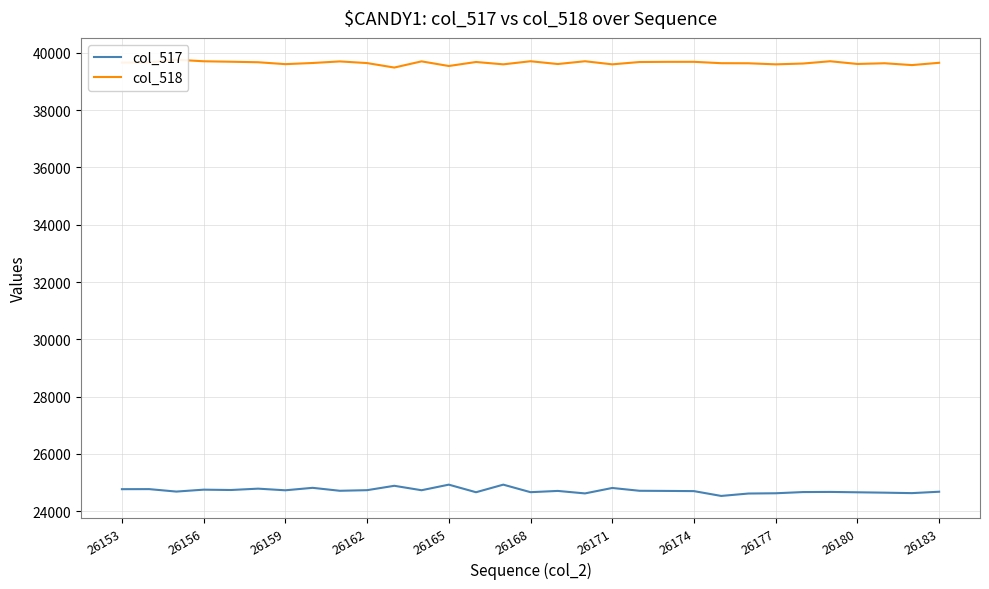

What is the lowest value of the col_517 series?

24533